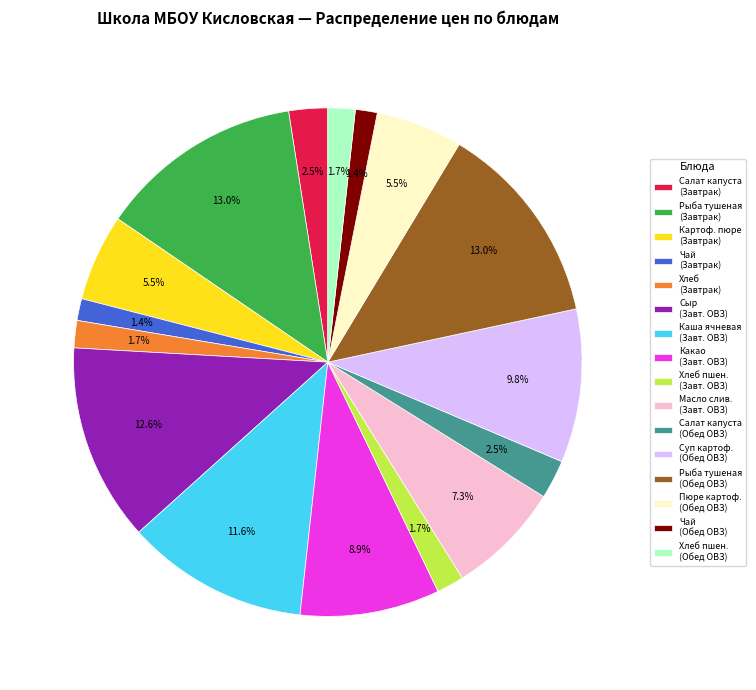

Do Салат капуста (Обед ОВЗ) and Хлеб пшен. (Завт. ОВЗ) together represent more than half of the pie?

No